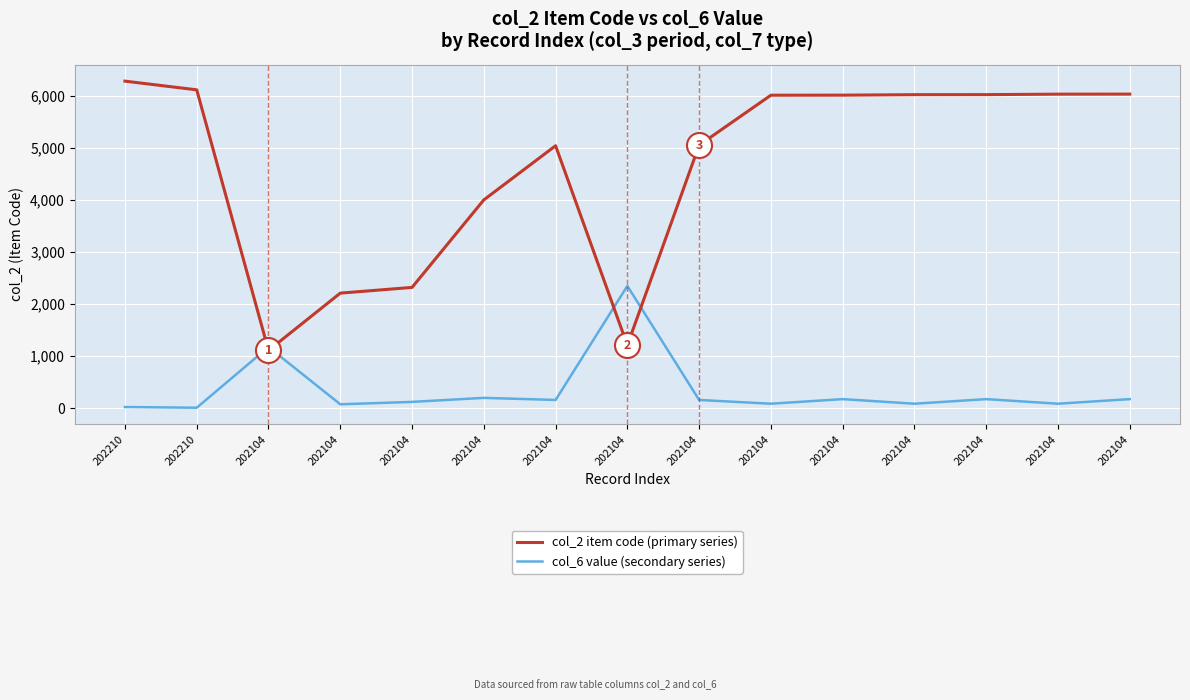

What are all the series names shown in the legend?

col_2 item code (primary series), col_6 value (secondary series)